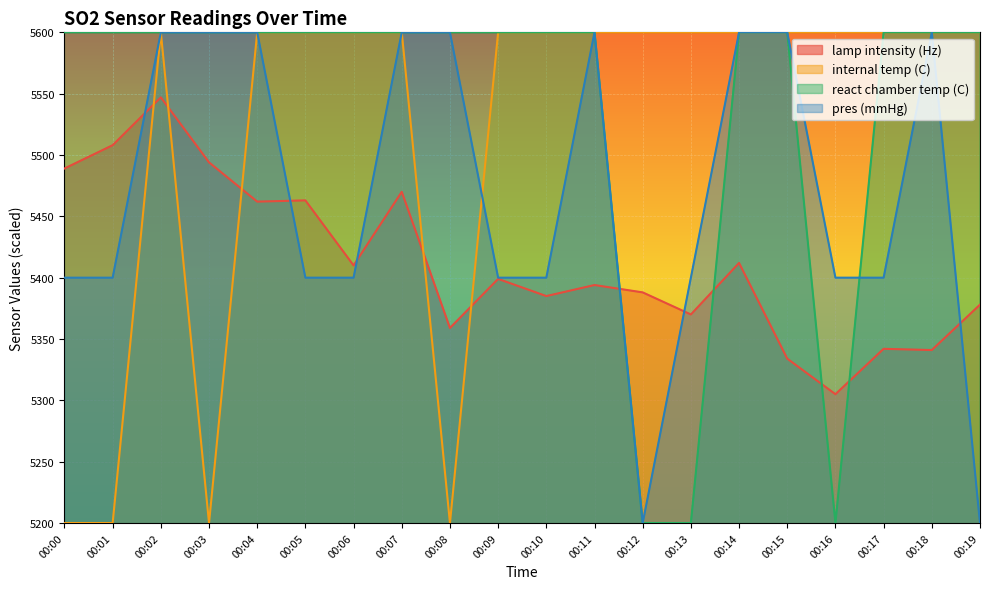

How many values in the react chamber temp (C) series exceed 5599?

17